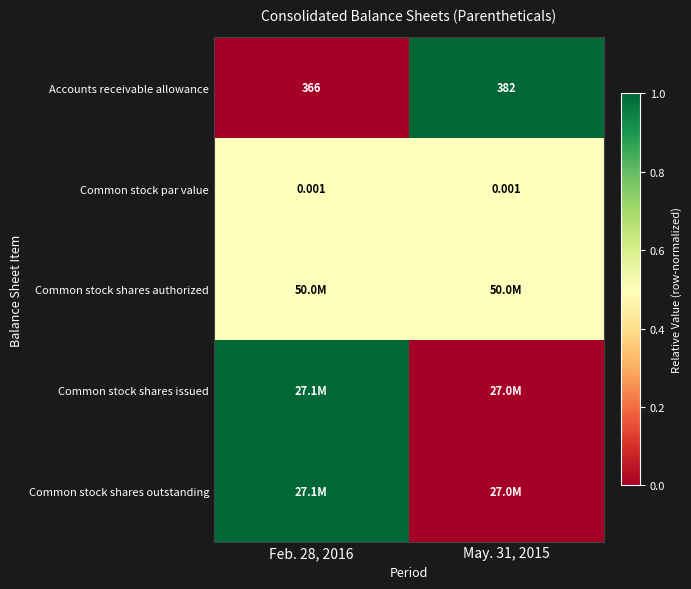

At how many categories does at least one series exceed 0?

2